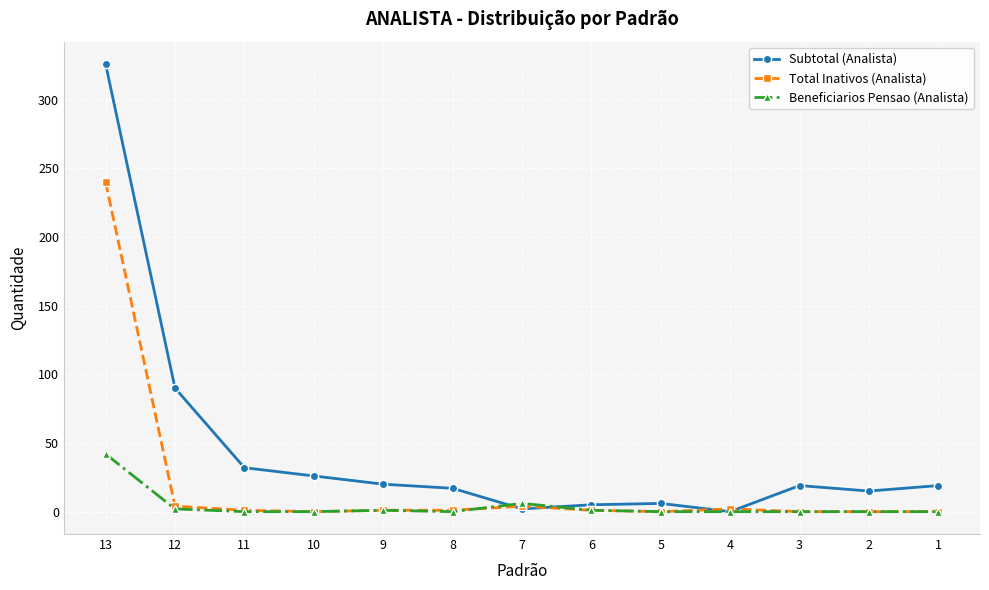

At which label does Total Inativos (Analista) reach its peak?

13